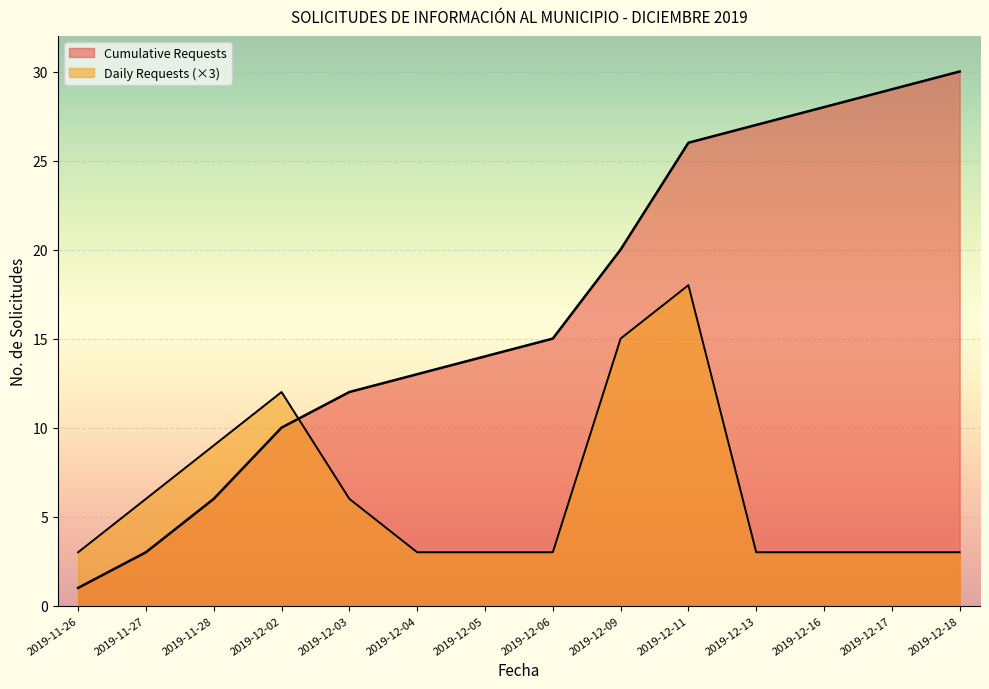

The Cumulative Requests series shows 27 at 2019-12-13. True or false?

True